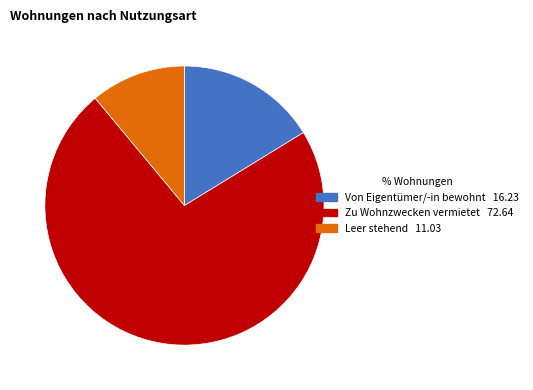

Between Von Eigentümer/-in bewohnt and Zu Wohnzwecken vermietet, which is larger?

Zu Wohnzwecken vermietet